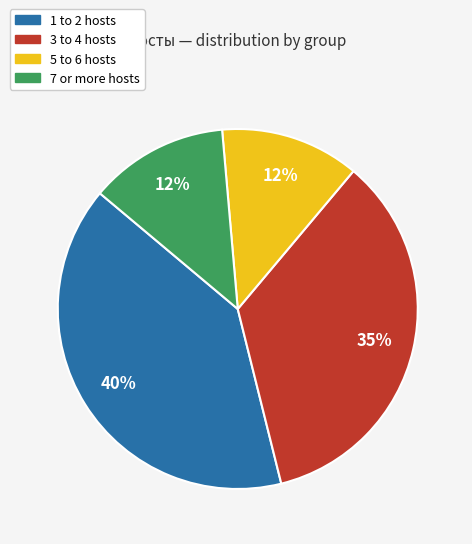

Is there a majority slice in this chart?

No